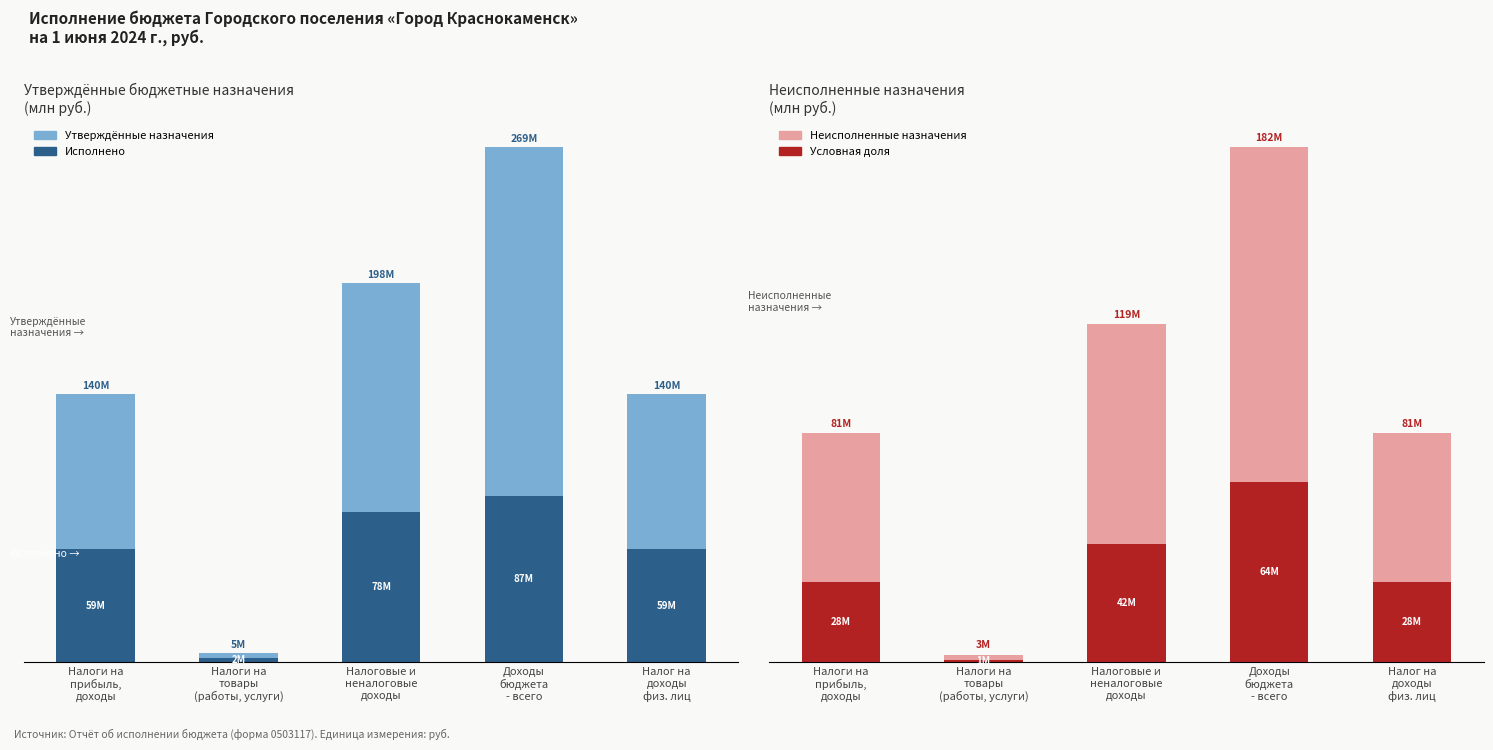

Which series changed the most between Налоговые и
неналоговые
доходы and Налог на
доходы
физ. лиц?

Утверждённые назначения